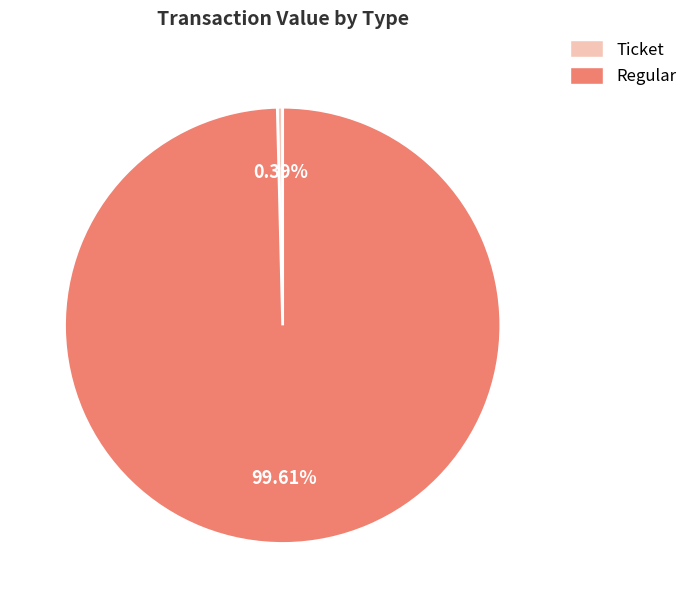

To the nearest percent, what is the difference between the largest and smallest slice percentages?

99%